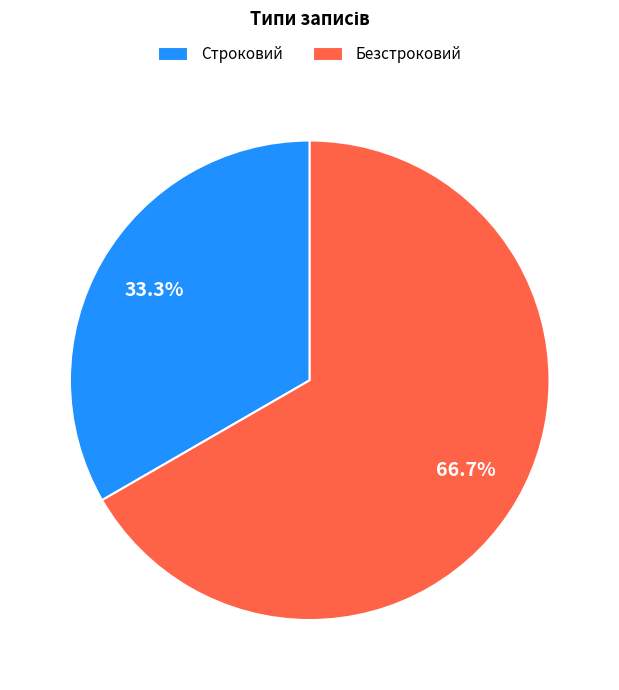

Approximately how many times larger is the value at Строковий compared to Безстроковий?

0.5